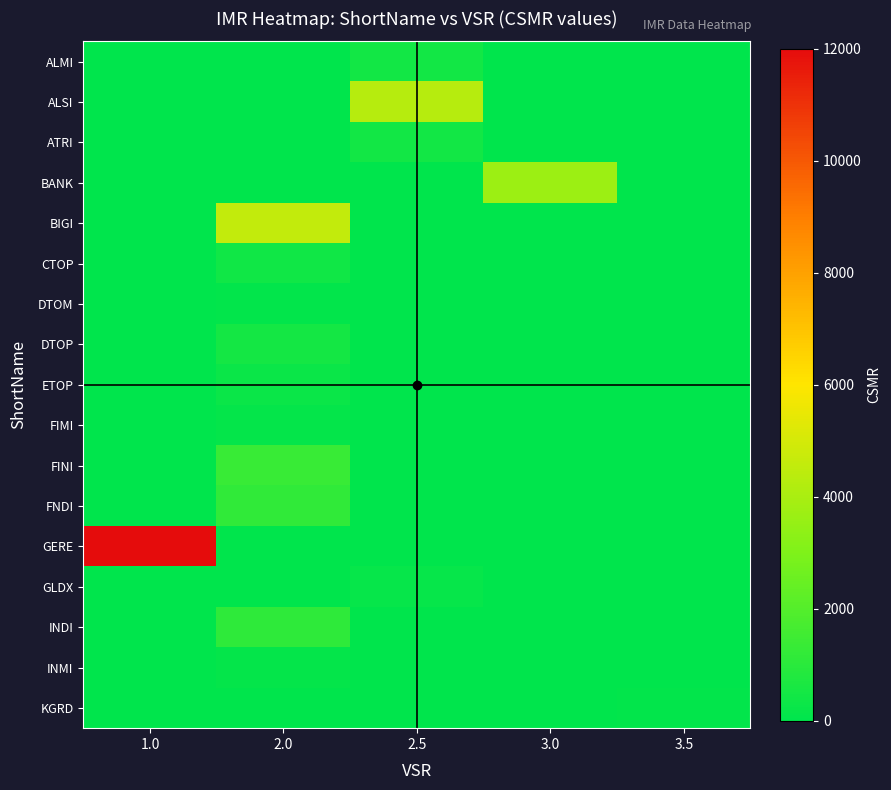

How many data points does each series have?

5